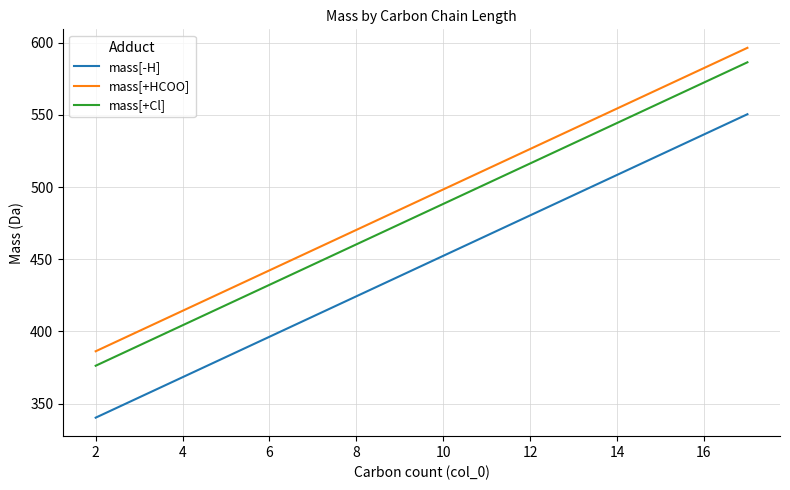

What is the minimum value for mass[+Cl]?

376.3